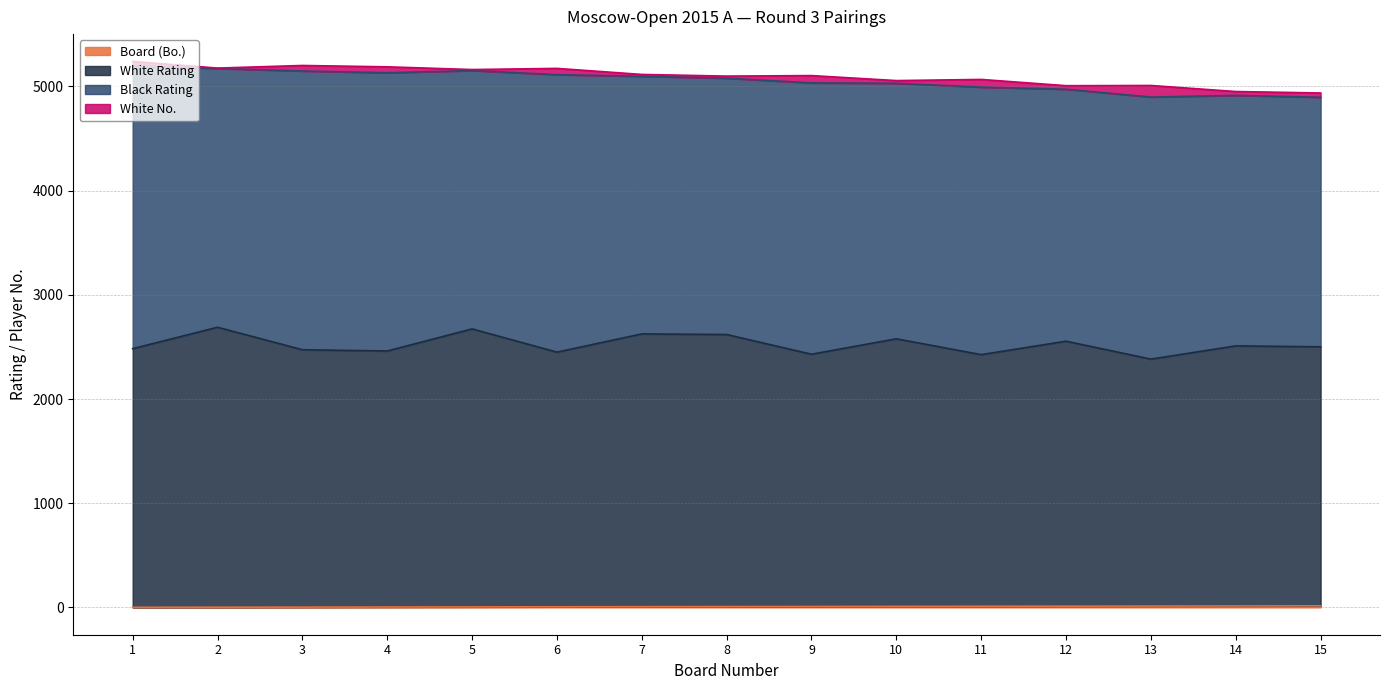

Where is White Rating nearest to the value 2536?

12